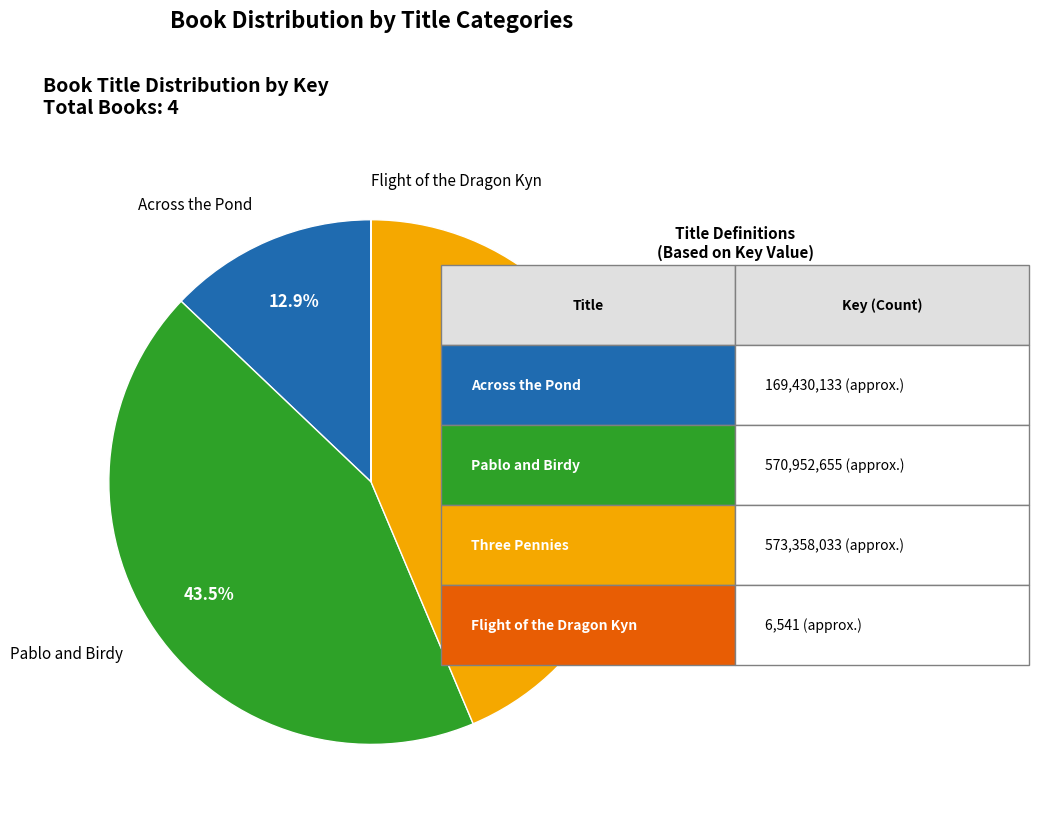

Between Across the Pond and Three Pennies, which is larger?

Three Pennies